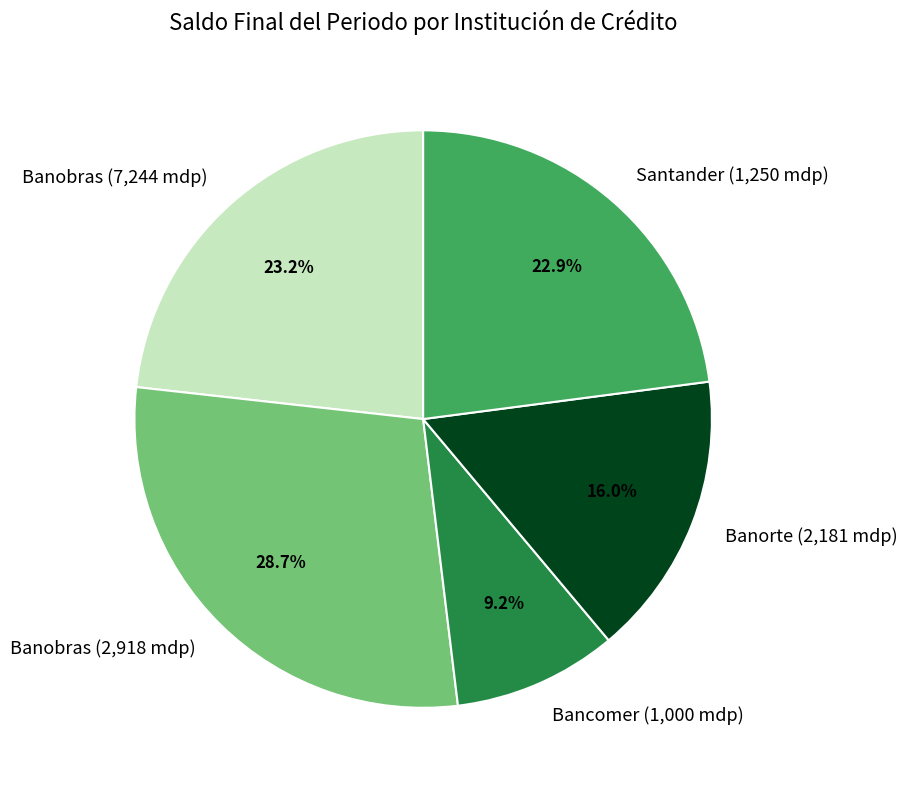

Is it true that Banobras (7,244 mdp) is 29% of the pie?

False